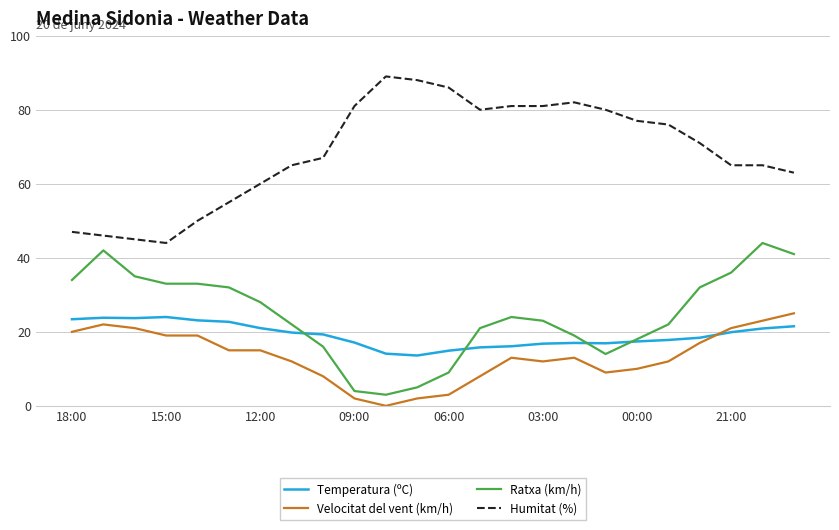

Which series has the largest total across all categories?

Humitat (%)